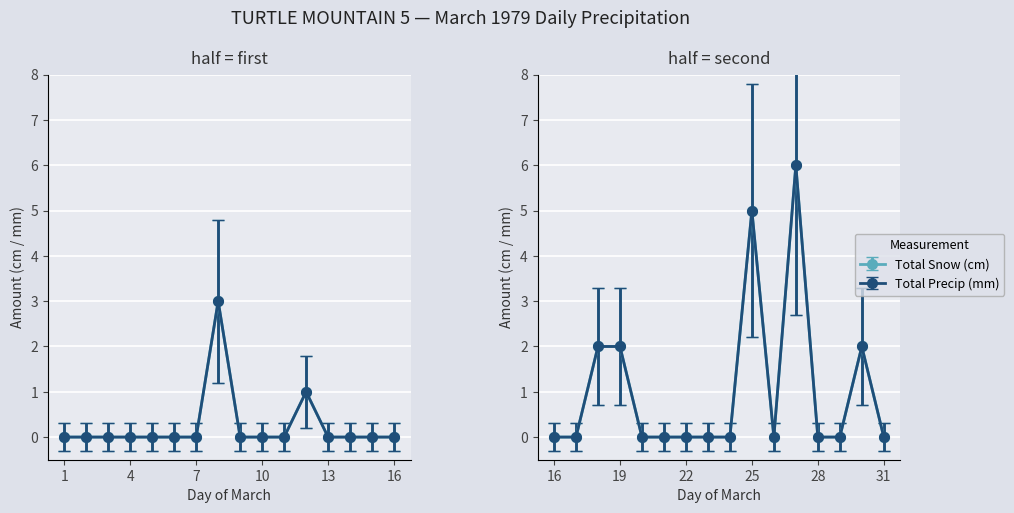

In Total Snow (cm), how many points are higher than both neighbors (excluding endpoints)?

5